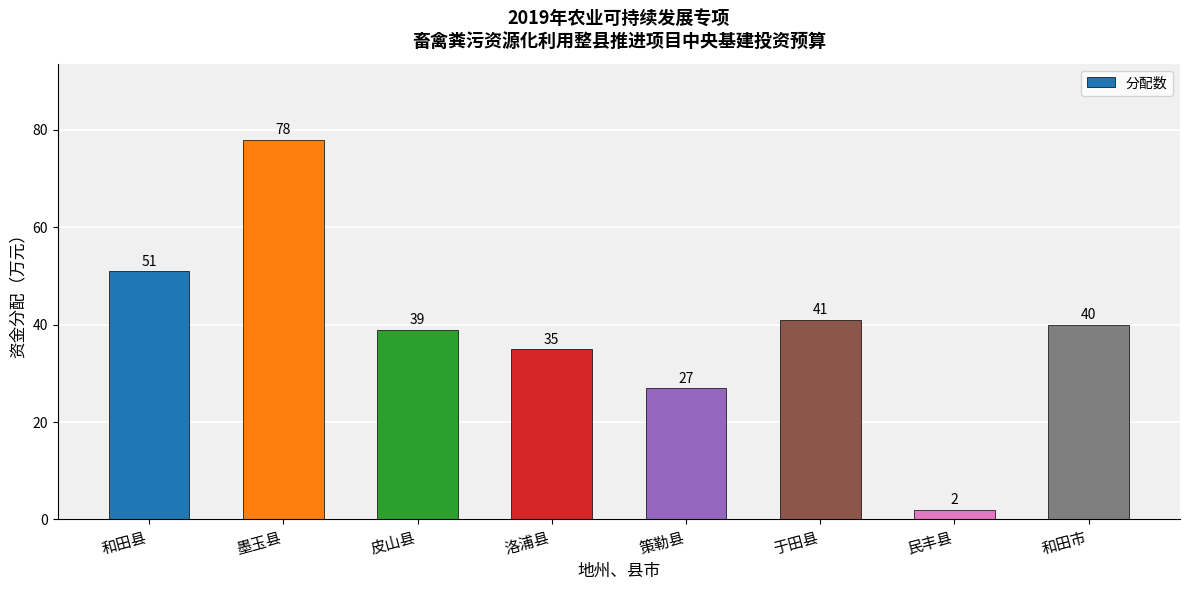

What is the minimum value shown in the chart?

2